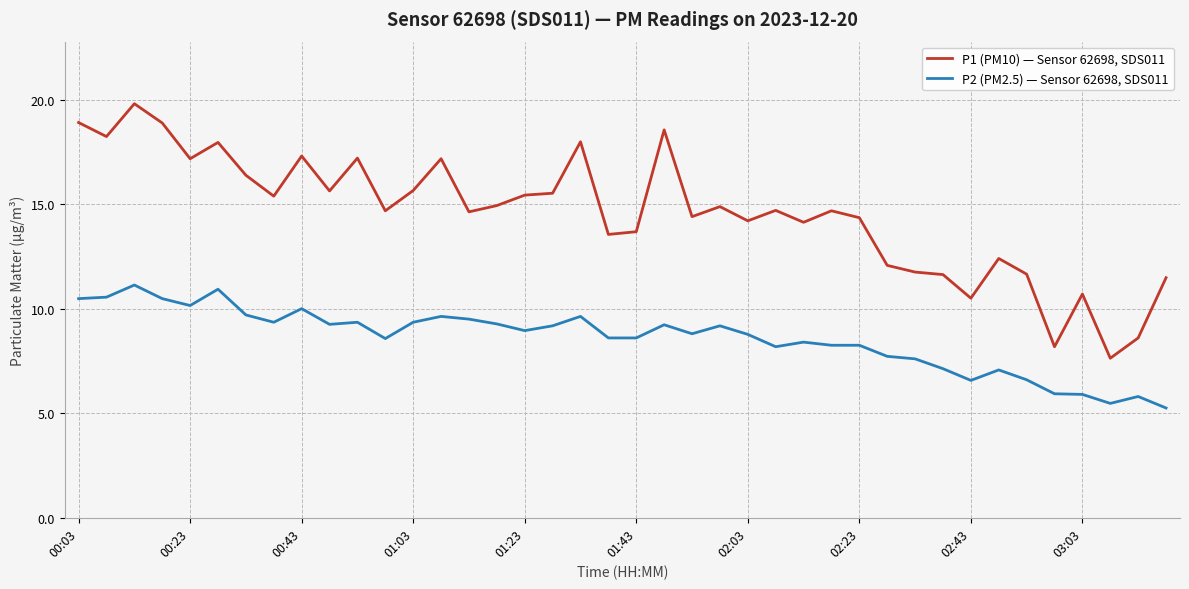

What is the highest value of the P1 (PM10) — Sensor 62698, SDS011 series?

19.8